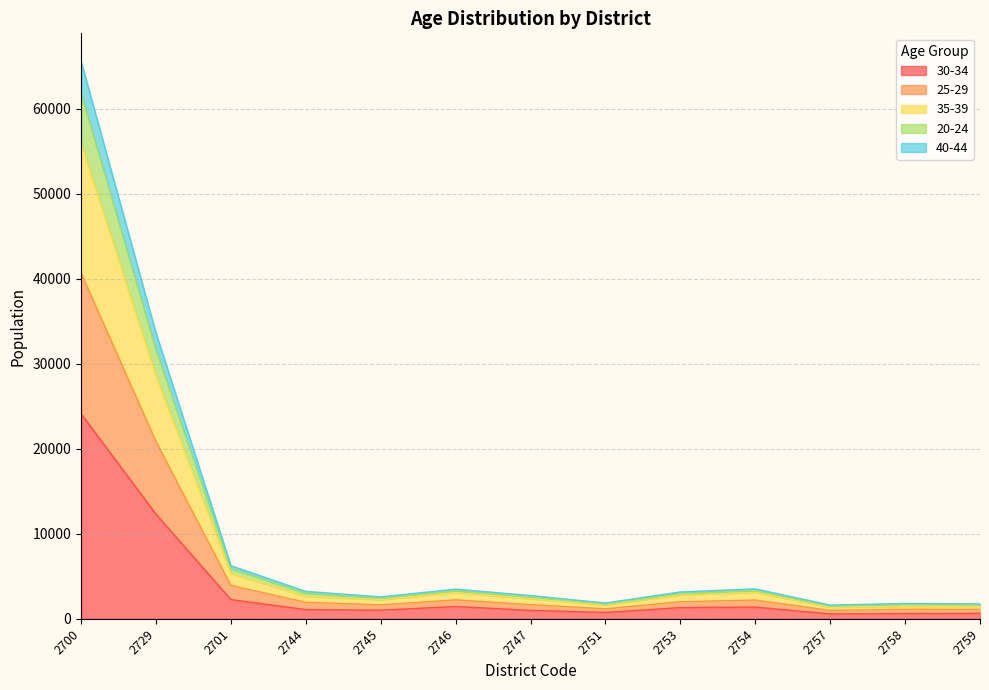

What is the spread (max minus min) of values at 2754?

2146